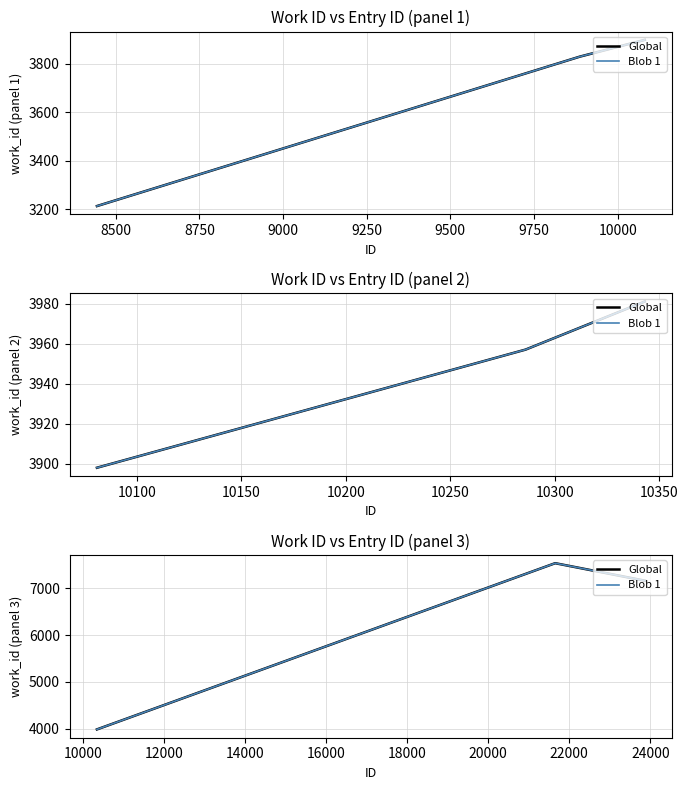

Which series has the largest range (max minus min)?

Global